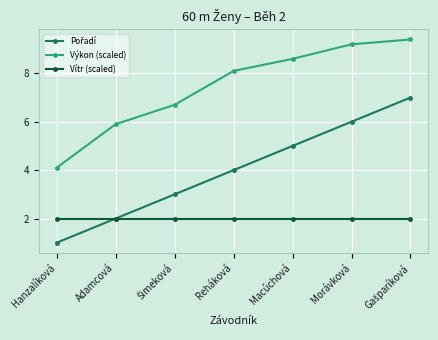

True or false: Výkon (scaled) and Vítr (scaled) intersect in this chart.

False